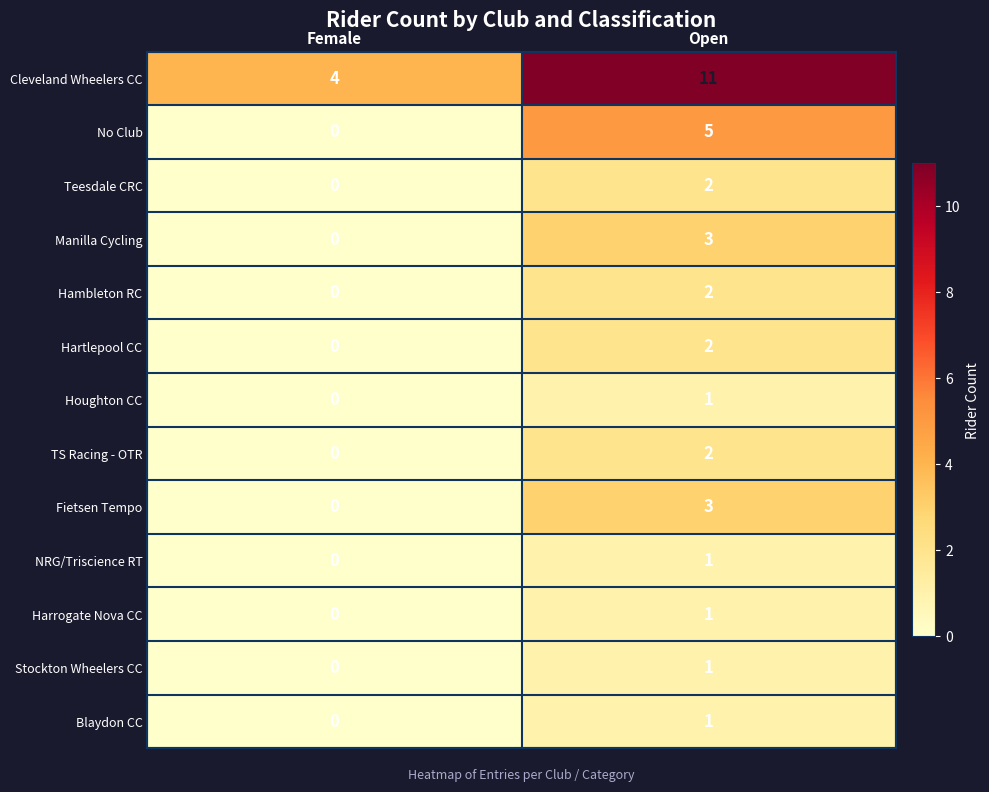

Reading left to right, transcribe all the data shown in this chart.

Cleveland Wheelers CC: 4	11
No Club: 0	5
Teesdale CRC: 0	2
Manilla Cycling: 0	3
Hambleton RC: 0	2
Hartlepool CC: 0	2
Houghton CC: 0	1
TS Racing - OTR: 0	2
Fietsen Tempo: 0	3
NRG/Triscience RT: 0	1
Harrogate Nova CC: 0	1
Stockton Wheelers CC: 0	1
Blaydon CC: 0	1